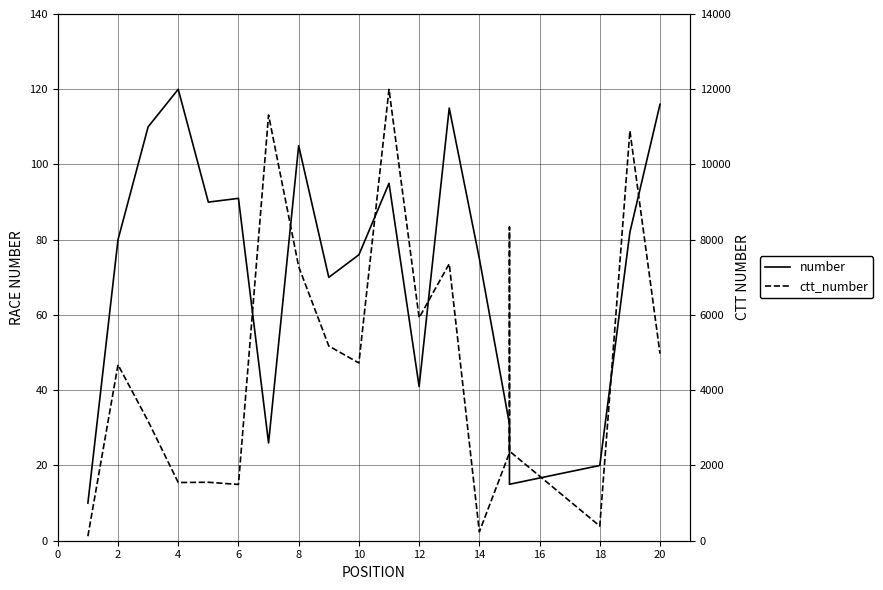

Which series has the largest total across all categories?

ctt_number